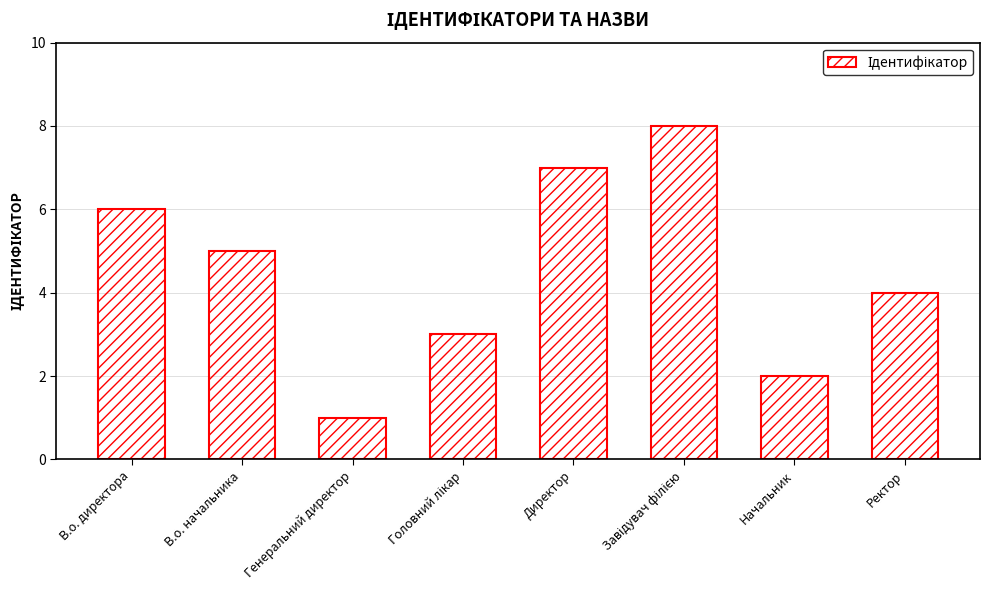

What is the sum of all values?

36